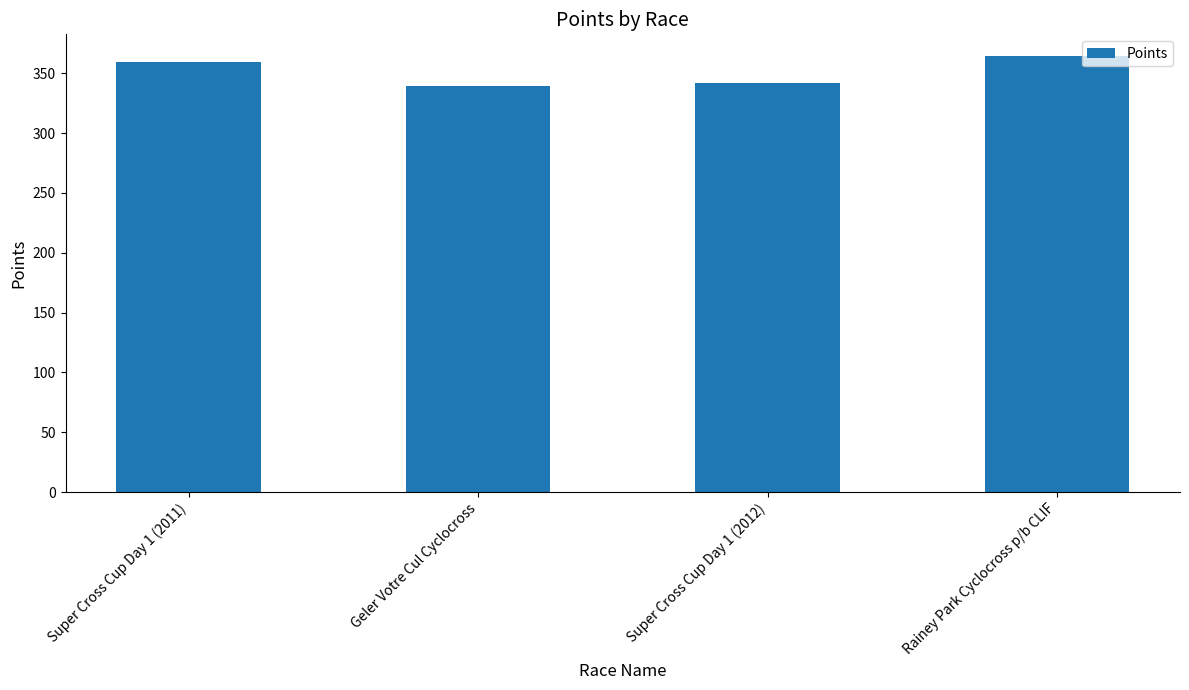

What is the maximum value shown in the chart?

364.3